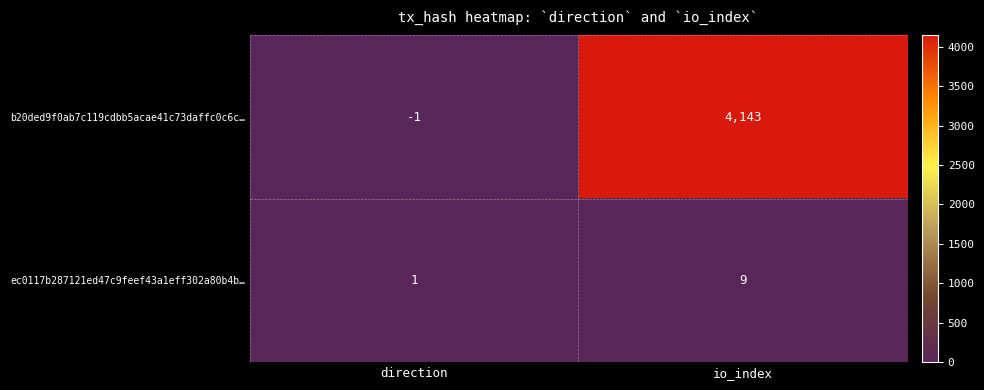

How many categories are shown in the chart?

2